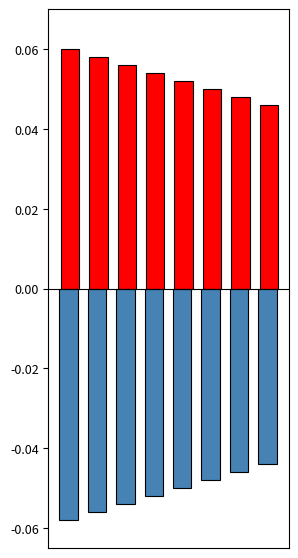

How many series are shown in this chart?

2